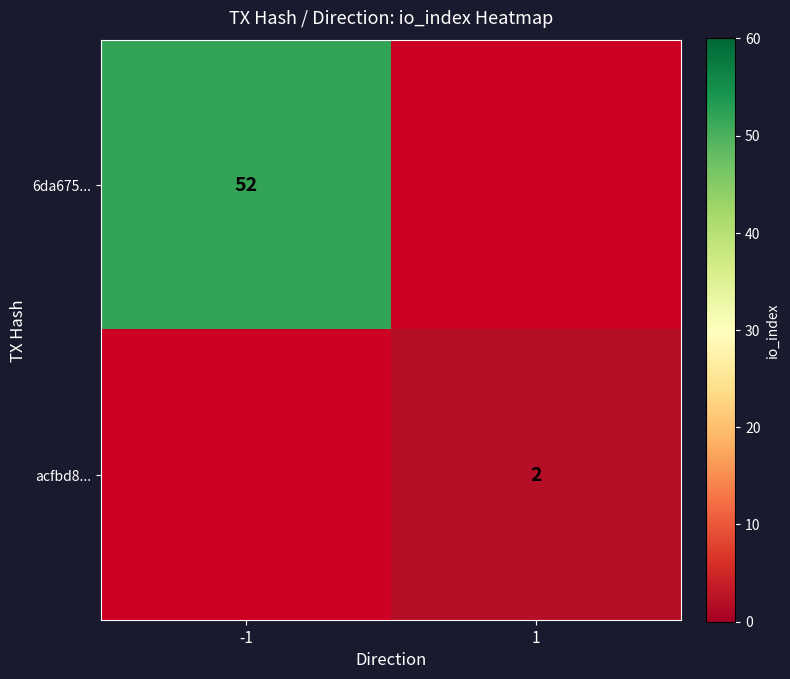

The 6da675... series shows 23 at -1. True or false?

False